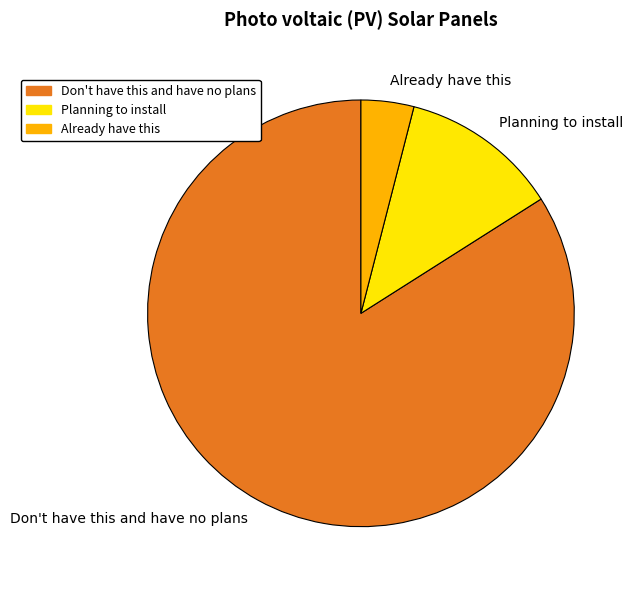

Count the number of slices in the pie.

3